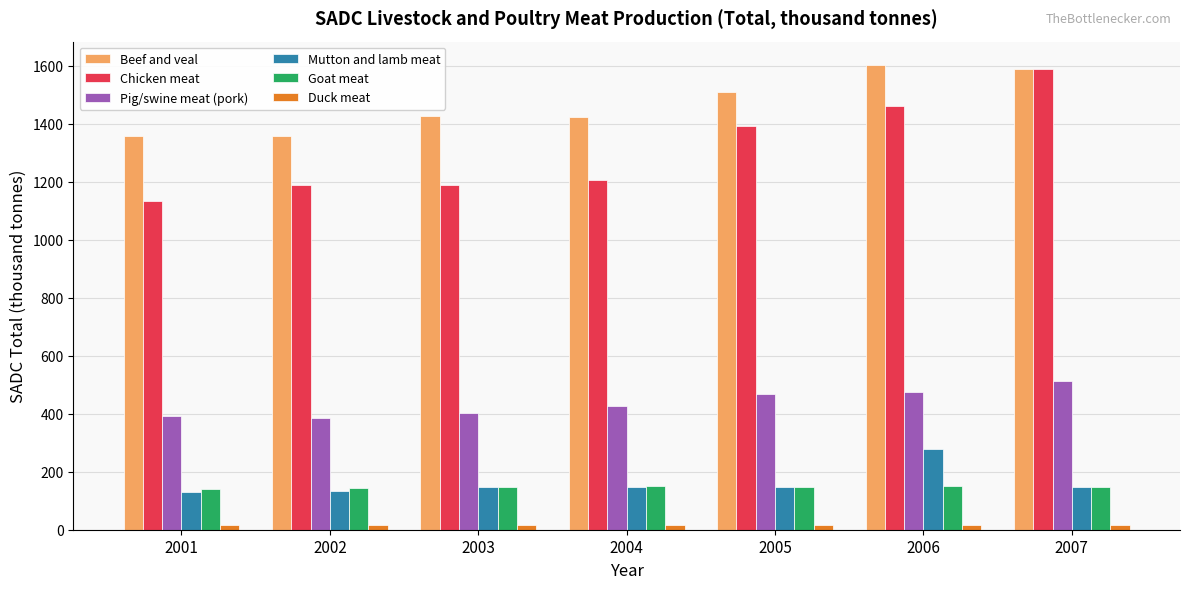

Between 2004 and 2005, which series saw the biggest shift?

Chicken meat